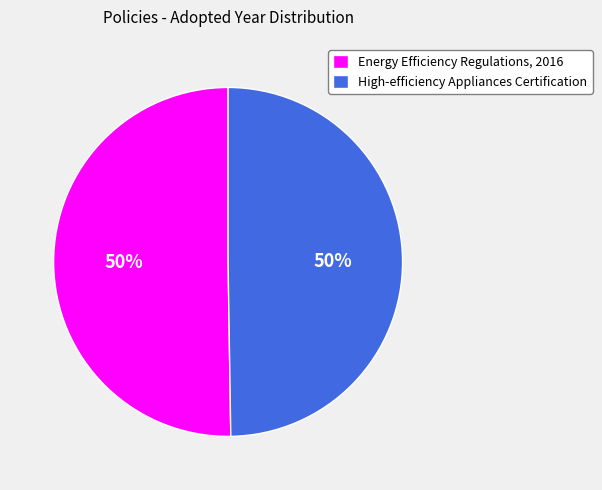

To the nearest percent, what percentage of the pie is High-efficiency Appliances Certification?

50%